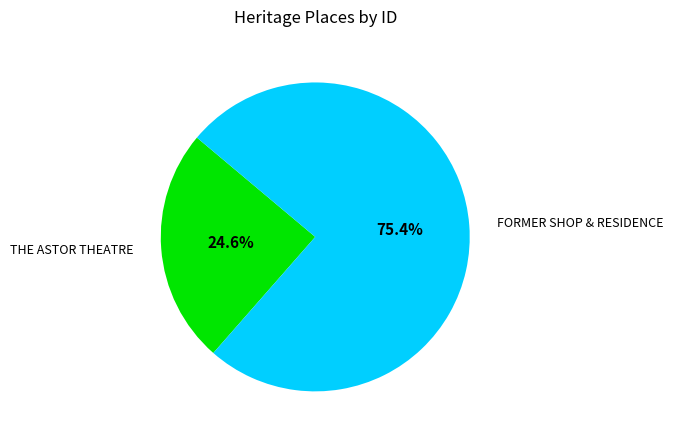

Is it true that FORMER SHOP & RESIDENCE is 64% of the pie?

False